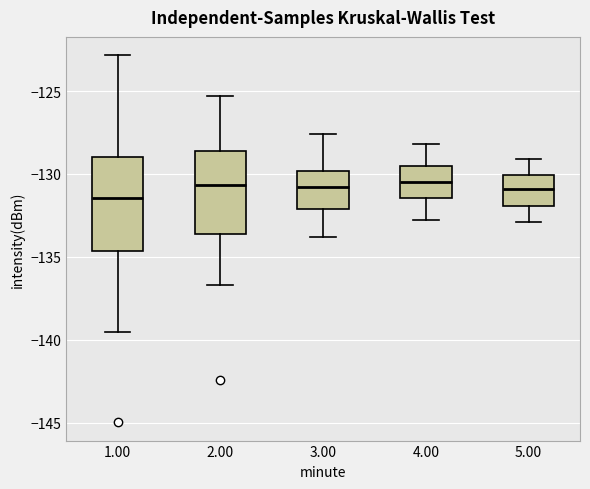

Comparing the boxes themselves (not the whiskers), which one is the tallest?

1.00